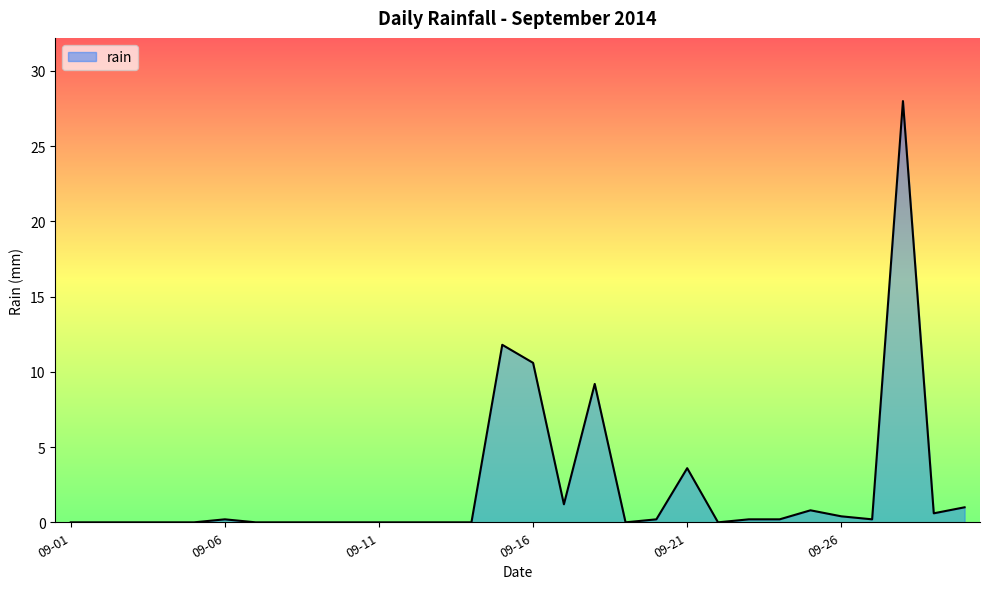

What is the maximum value shown in the chart?

28.0